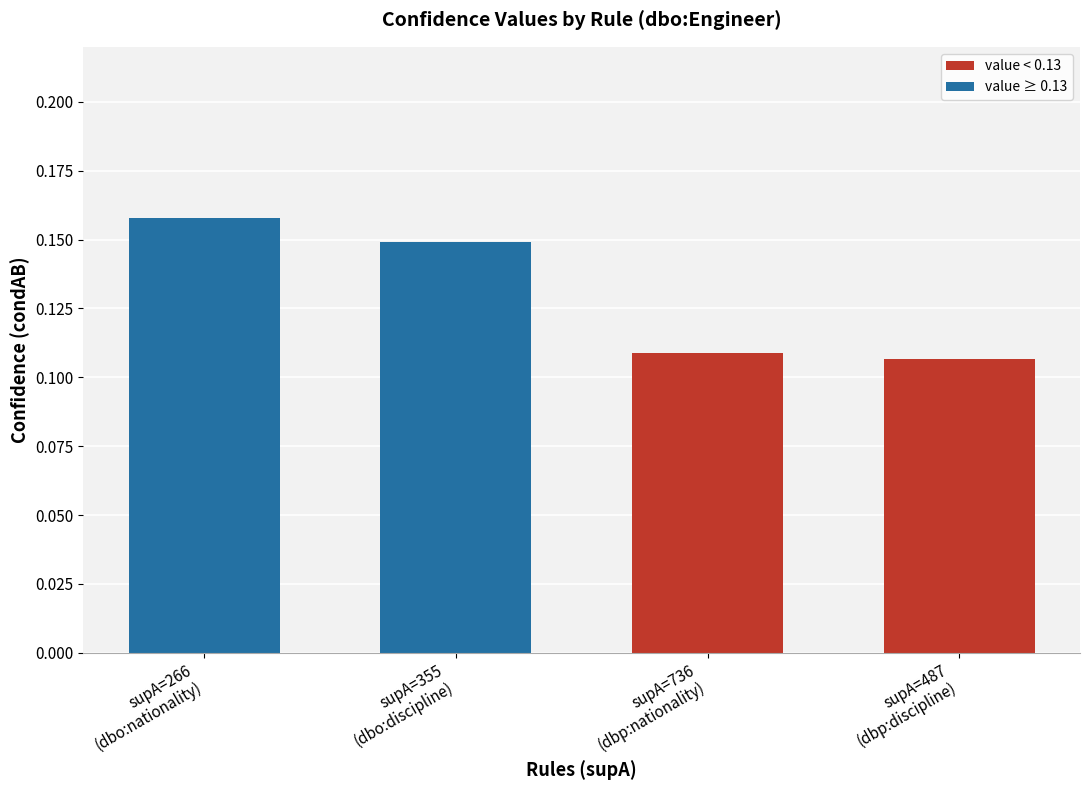

What is the sum of all values?

0.5